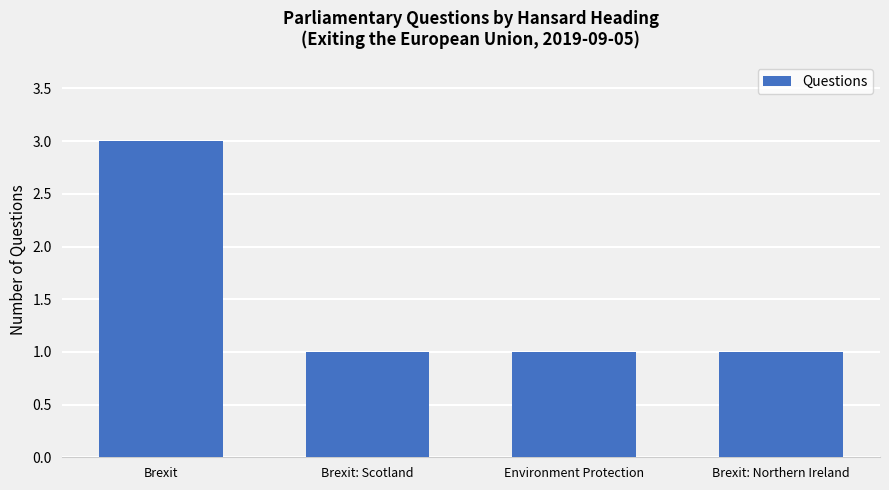

Are the bars horizontal?

No